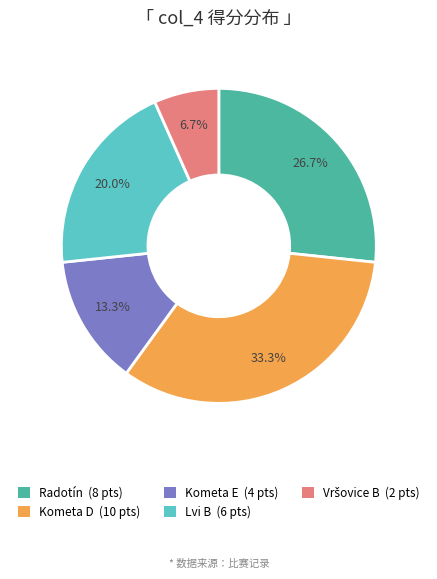

Is there a majority slice in this chart?

No